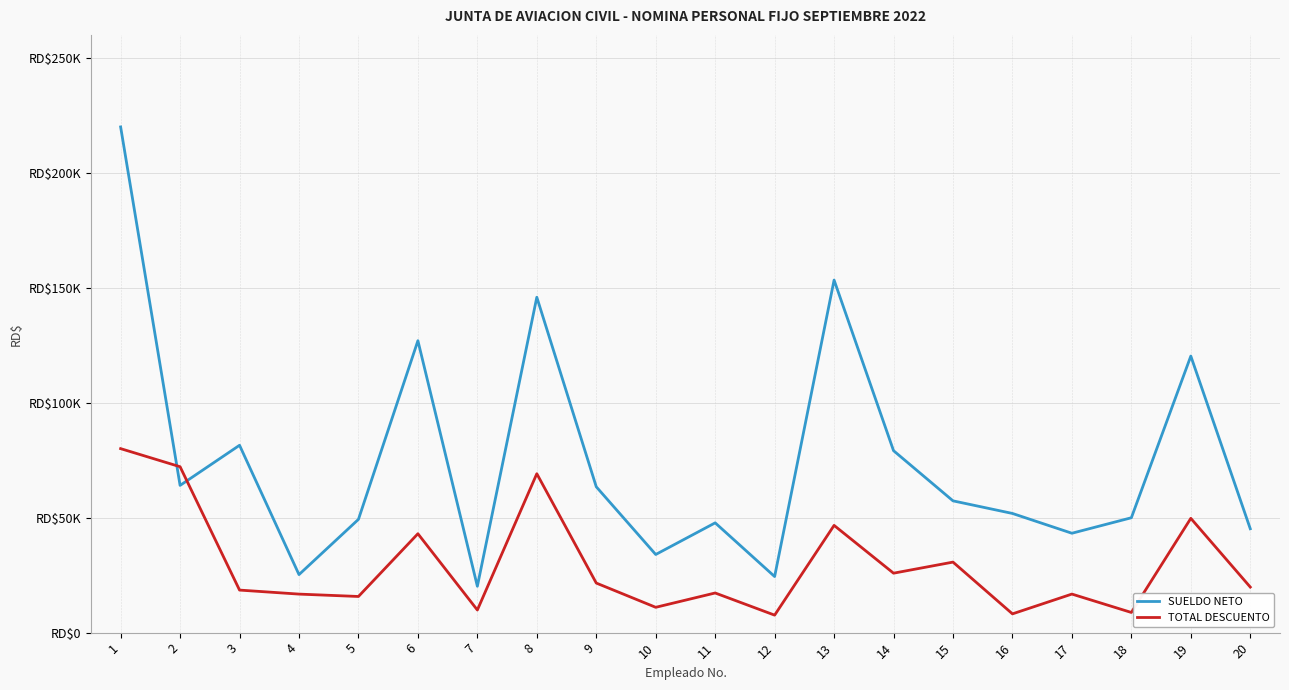

Between 20 and 1, which is larger?

1